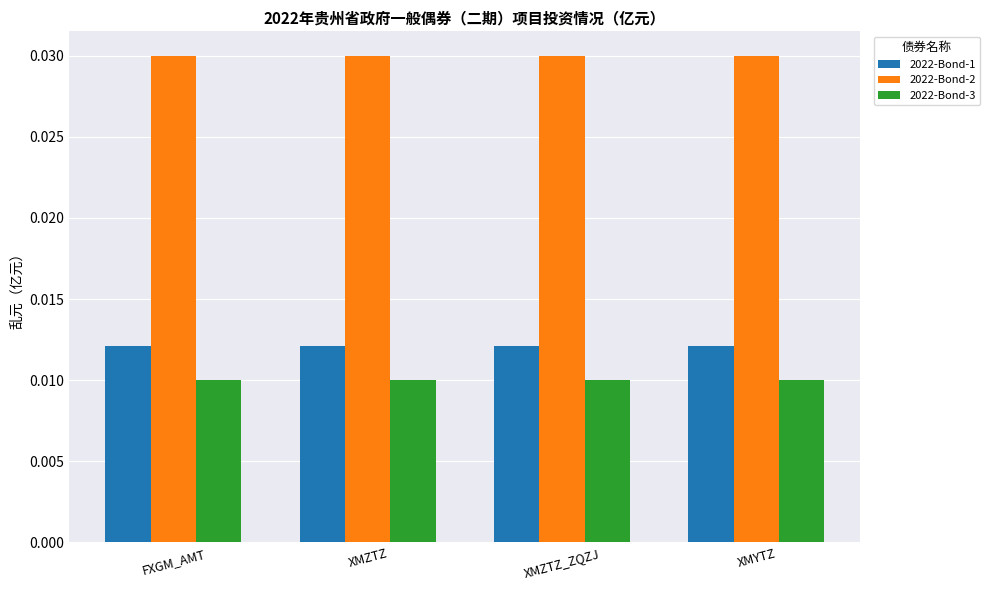

Count the number of data series in this chart.

3